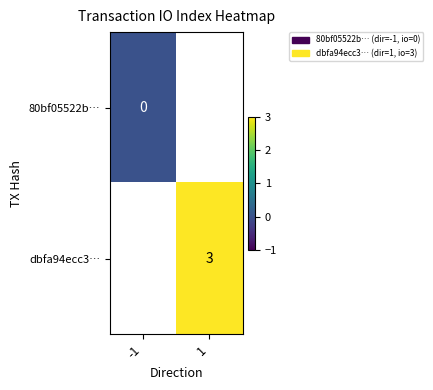

Rank the series by their maximum value, from lowest to highest.

80bf05522b…, dbfa94ecc3…